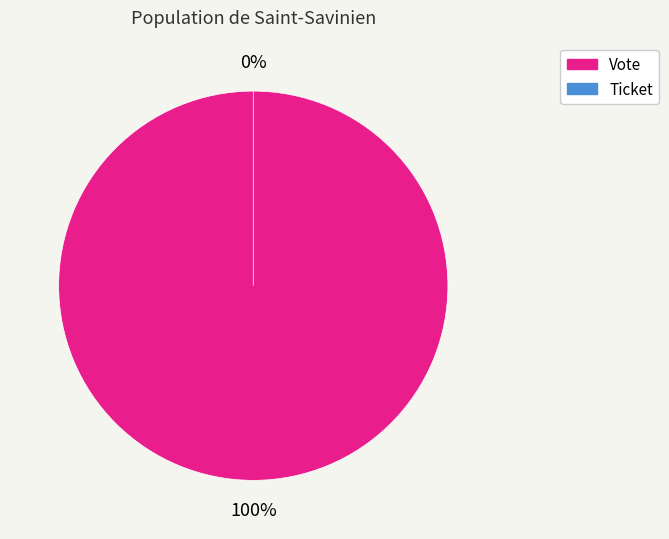

What is the change in value from Vote to Ticket?

-1